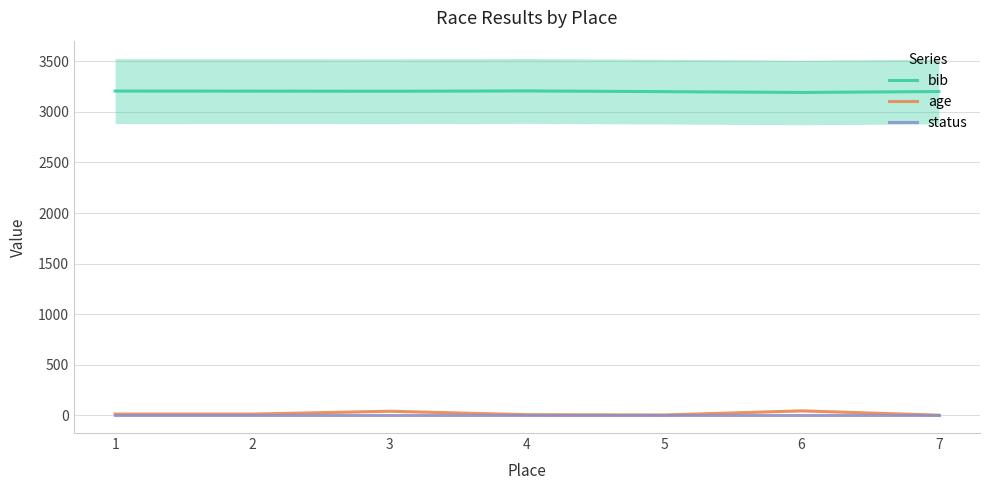

Is it true that bib equals 3207 at 4?

True